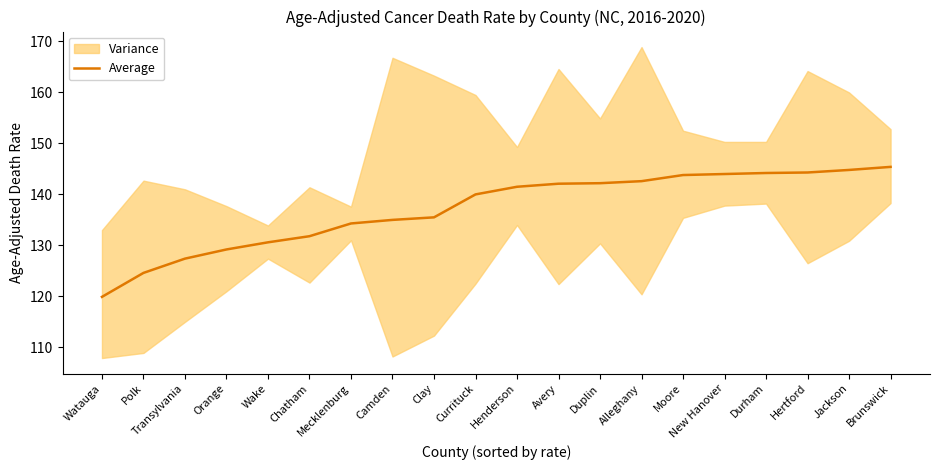

How many values are below 141?

10